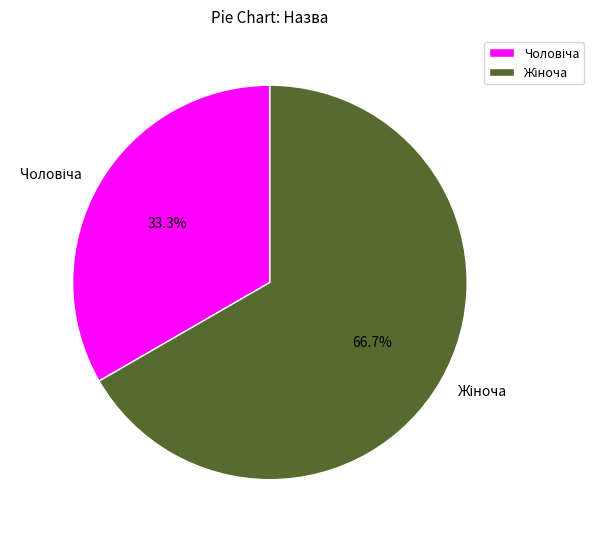

Does any single category account for the majority?

Yes